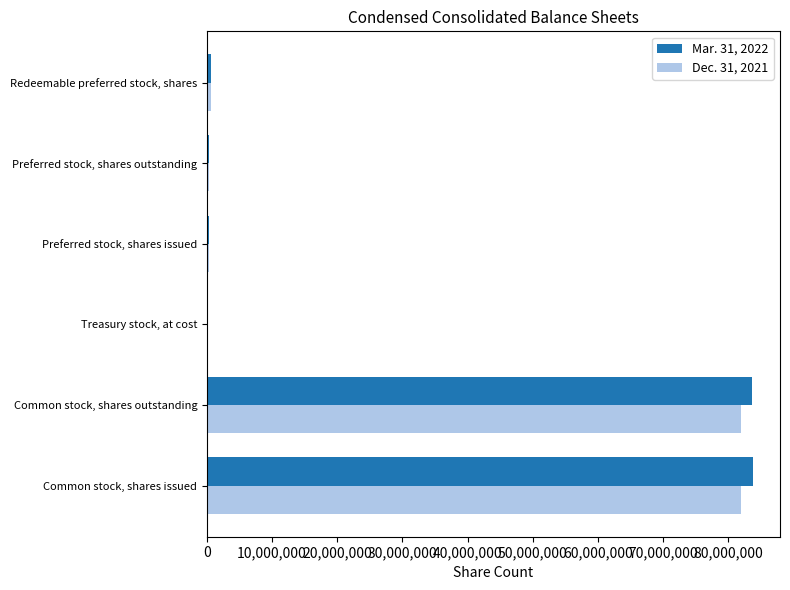

What is the total value across all series at Common stock, shares outstanding?

165689411